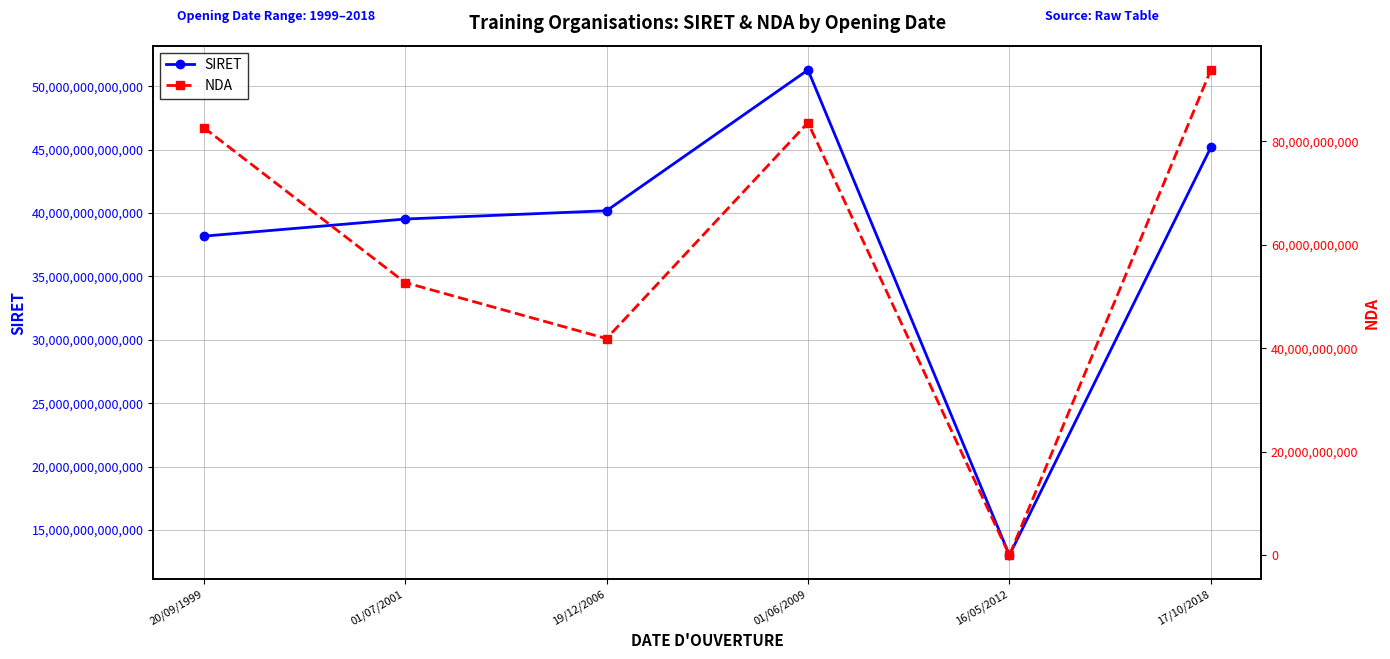

At which label does NDA first exceed 82691213569?

01/06/2009